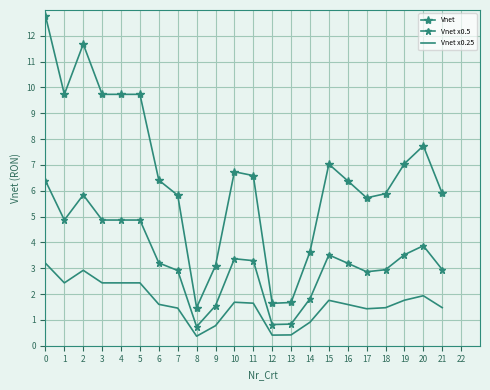

How many categories are shown in the chart?

22